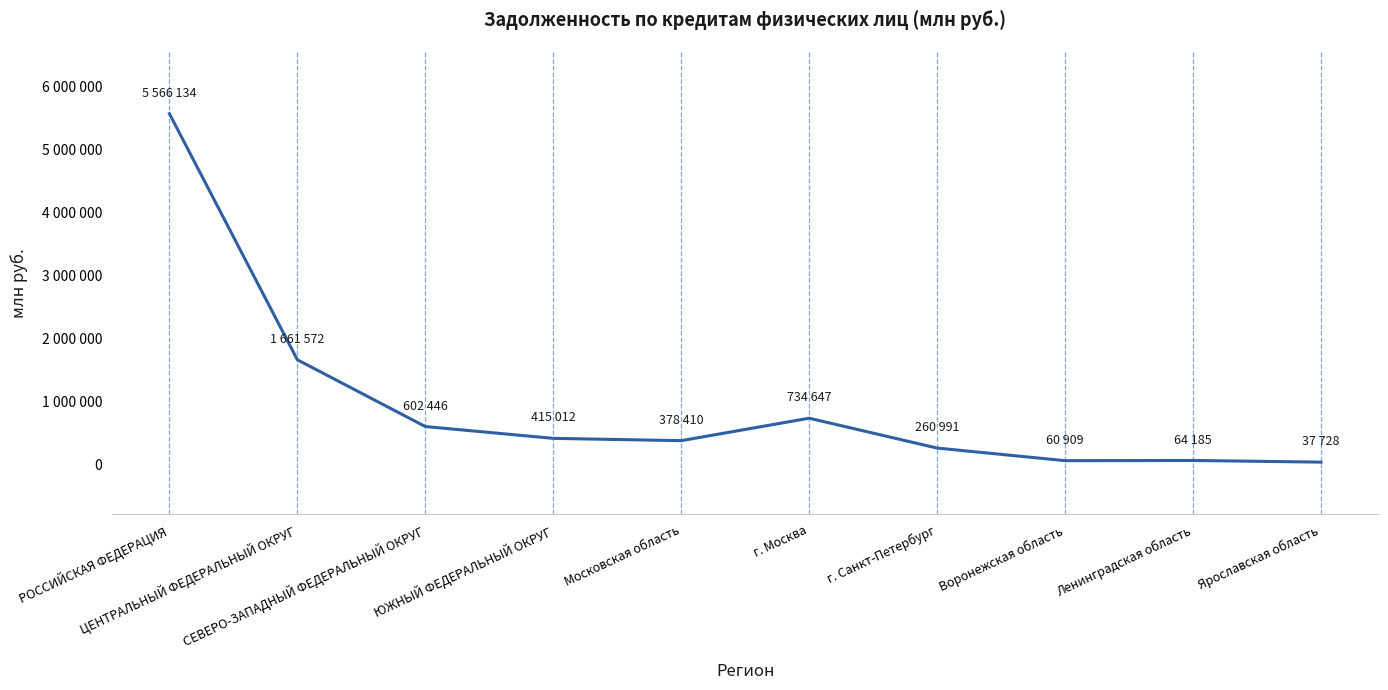

Is this an area chart (filled region under the line)?

No